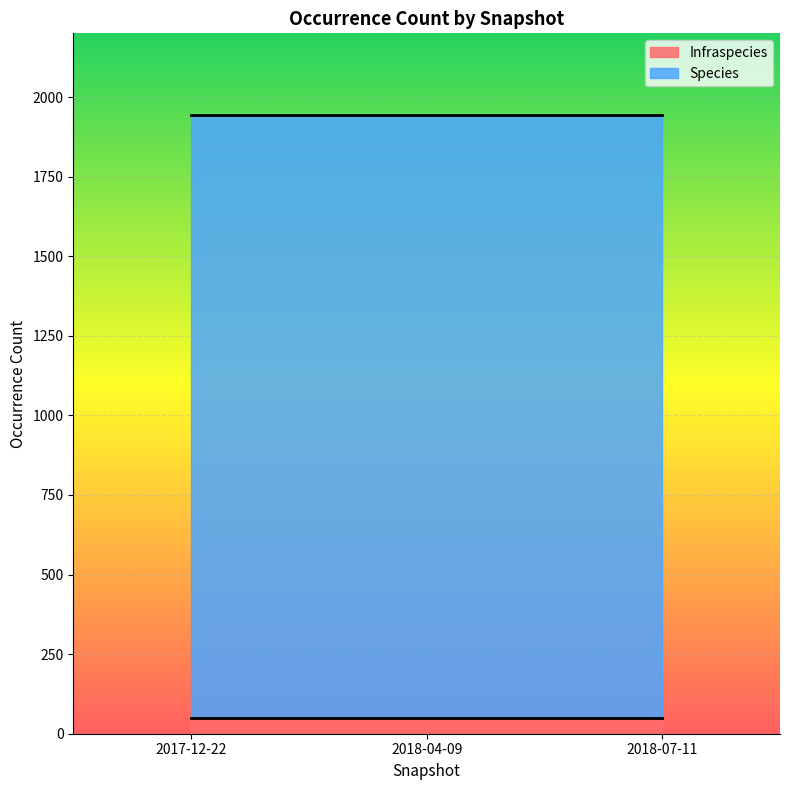

What is the value of the Species point at the 1st from the left?

1895